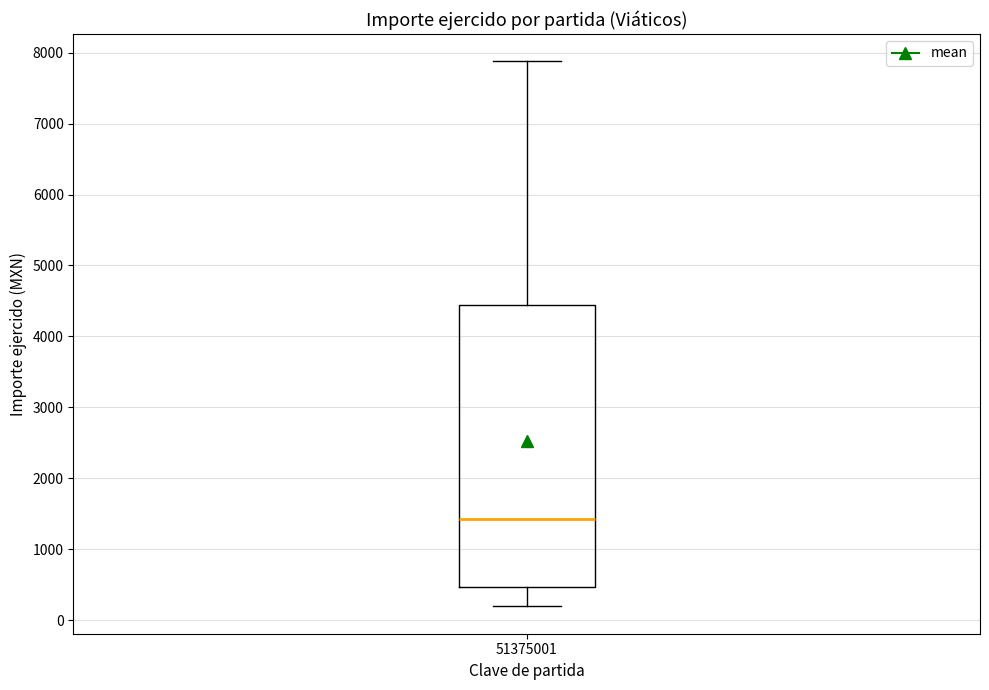

Where is the upper edge of the box at x = 51375001 on the y-axis? The values are not printed on the chart, so give them approximately, as read against the axis.

4400